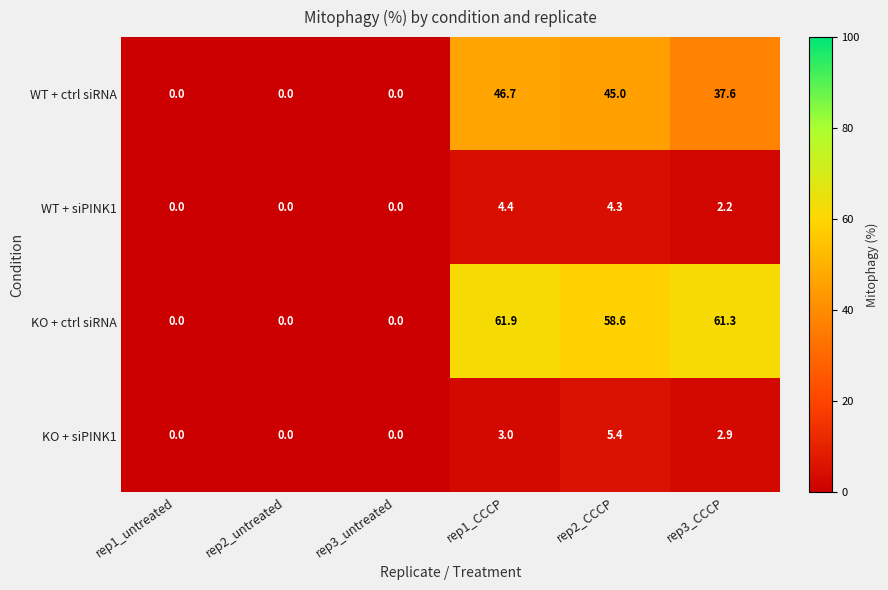

Reading left to right, transcribe all the data shown in this chart.

WT + ctrl siRNA: rep1_untreated=0.0	rep2_untreated=0.0	rep3_untreated=0.0	rep1_CCCP=46.7	rep2_CCCP=45.0	rep3_CCCP=37.6
WT + siPINK1: rep1_untreated=0.0	rep2_untreated=0.0	rep3_untreated=0.0	rep1_CCCP=4.4	rep2_CCCP=4.3	rep3_CCCP=2.2
KO + ctrl siRNA: rep1_untreated=0.0	rep2_untreated=0.0	rep3_untreated=0.0	rep1_CCCP=61.9	rep2_CCCP=58.6	rep3_CCCP=61.3
KO + siPINK1: rep1_untreated=0.0	rep2_untreated=0.0	rep3_untreated=0.0	rep1_CCCP=3.0	rep2_CCCP=5.4	rep3_CCCP=2.9